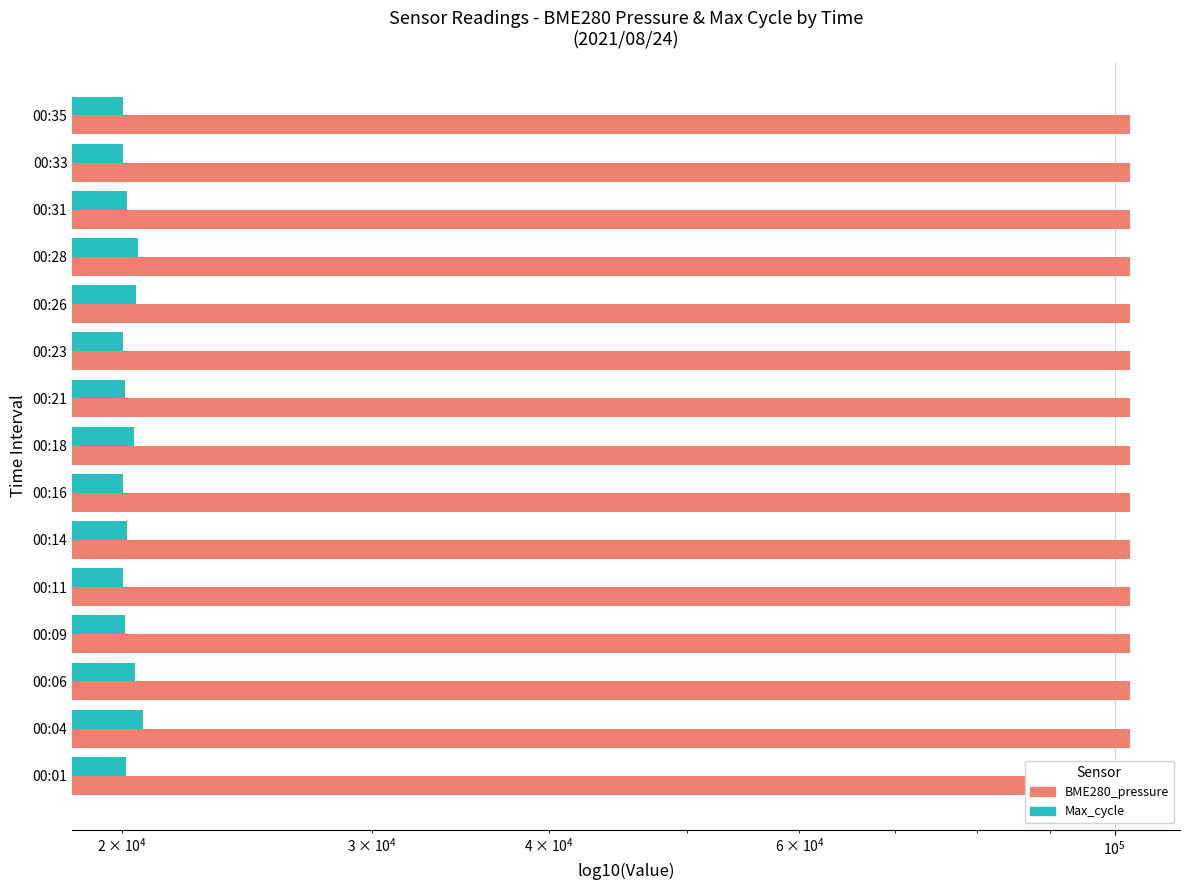

True or false: Max_cycle has a value of 33399.5 at 00:06.

False